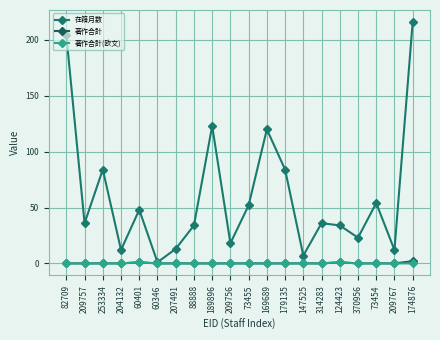

How many interior local peaks does the 著作合計 series have?

2